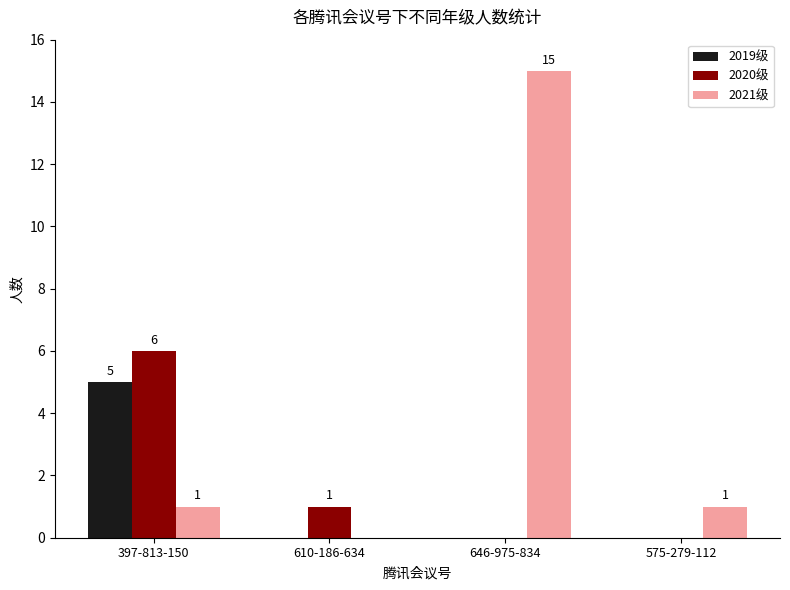

Where is 2020级 nearest to the value 3?

610-186-634